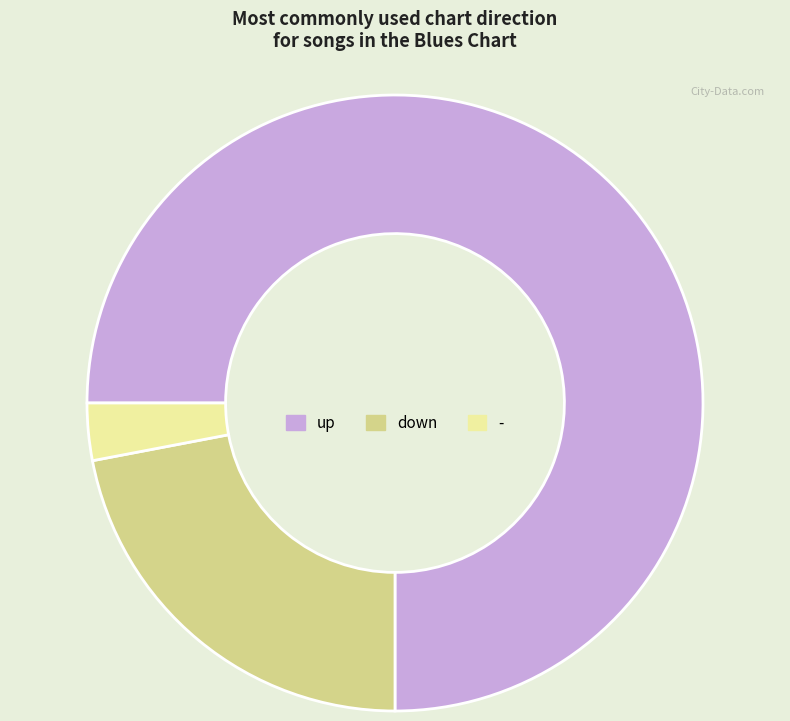

Which slice represents more than half of the pie?

up